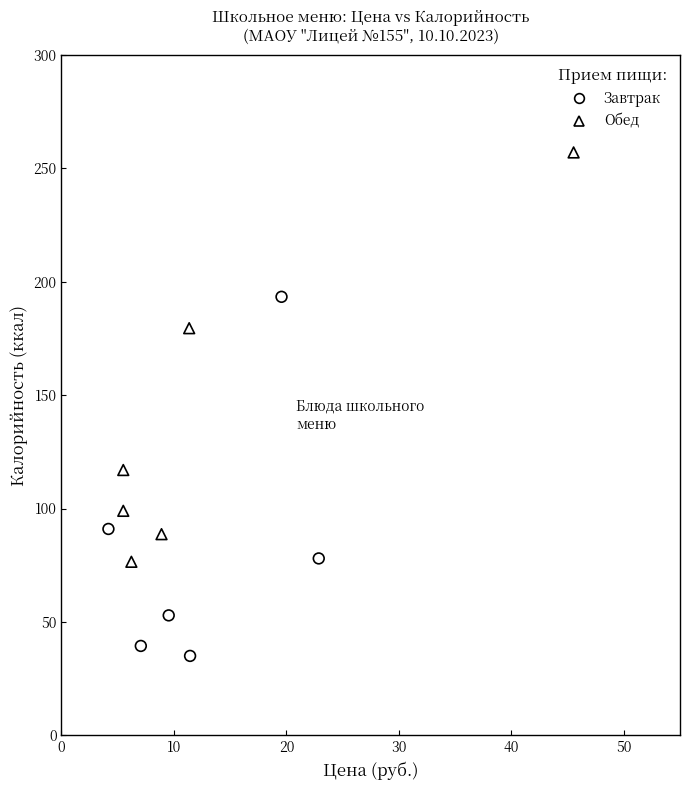

Which series reaches the minimum Y coordinate?

Завтрак